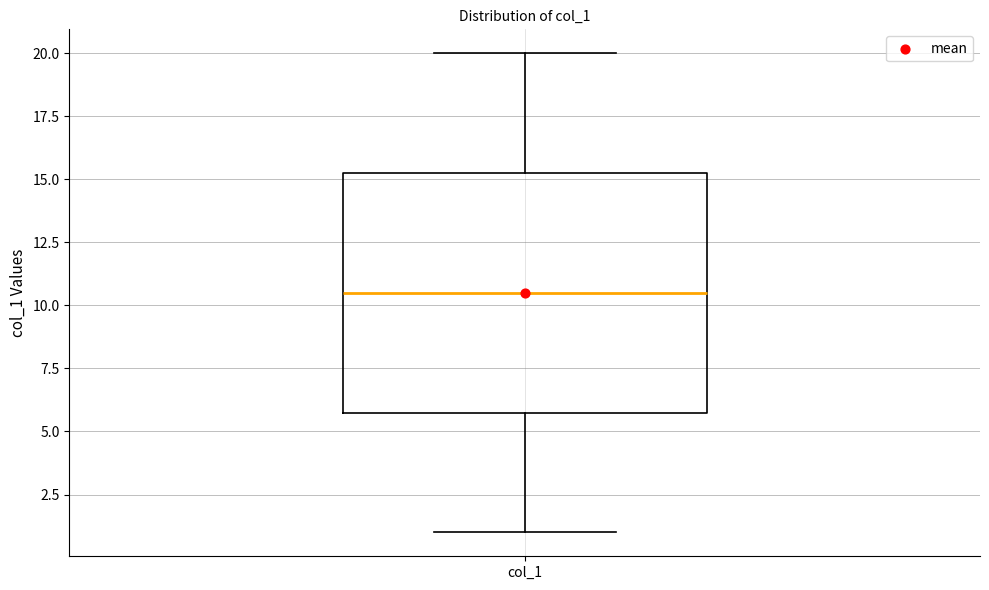

Read this box plot against the y-axis: the position of the median line, the range covered by the box, and the ends of both whiskers. The values are not printed on the chart, so give them approximately, as read against the axis.

median 10.5, box 6.0 to 15.5, whiskers 1.0 to 20.0